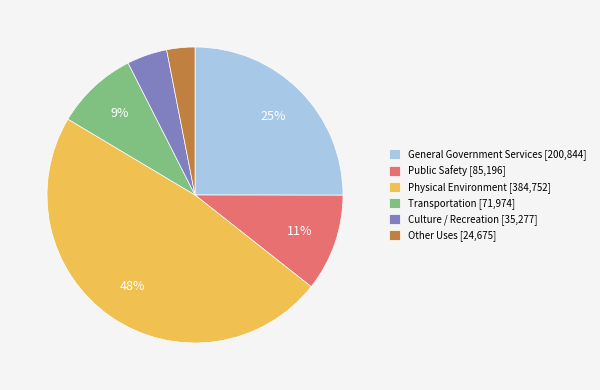

What is the ratio of the value at Other Uses to the value at Physical Environment?

0.1